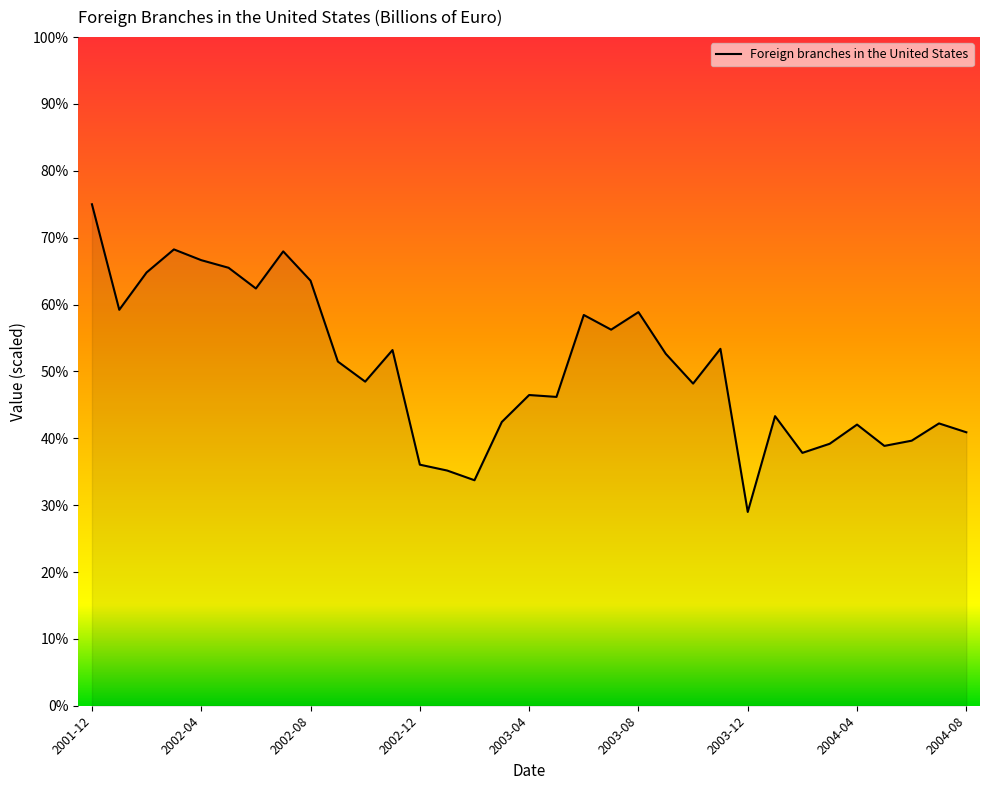

What is the greatest value displayed?

75.0